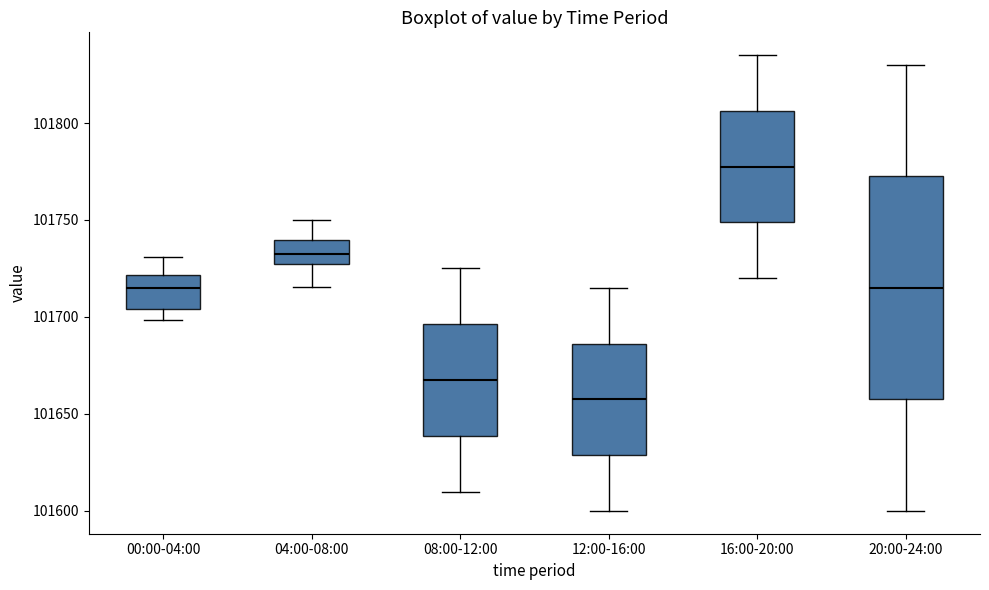

Which box has the highest median line?

16:00-20:00